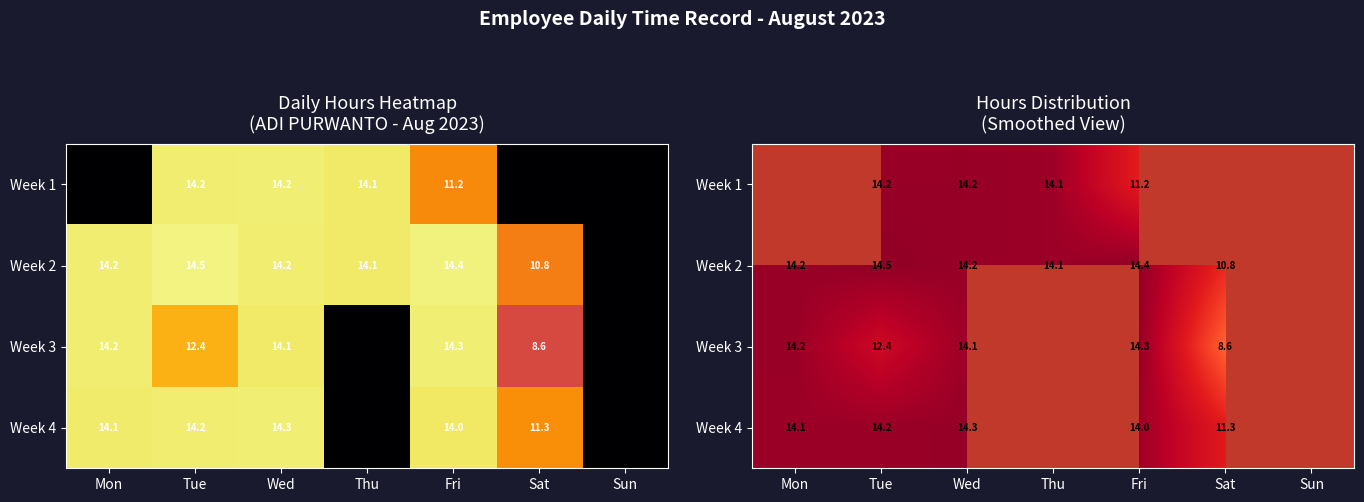

At Tue, list the series in order from smallest to largest.

Week 3, Week 4, Week 1, Week 2